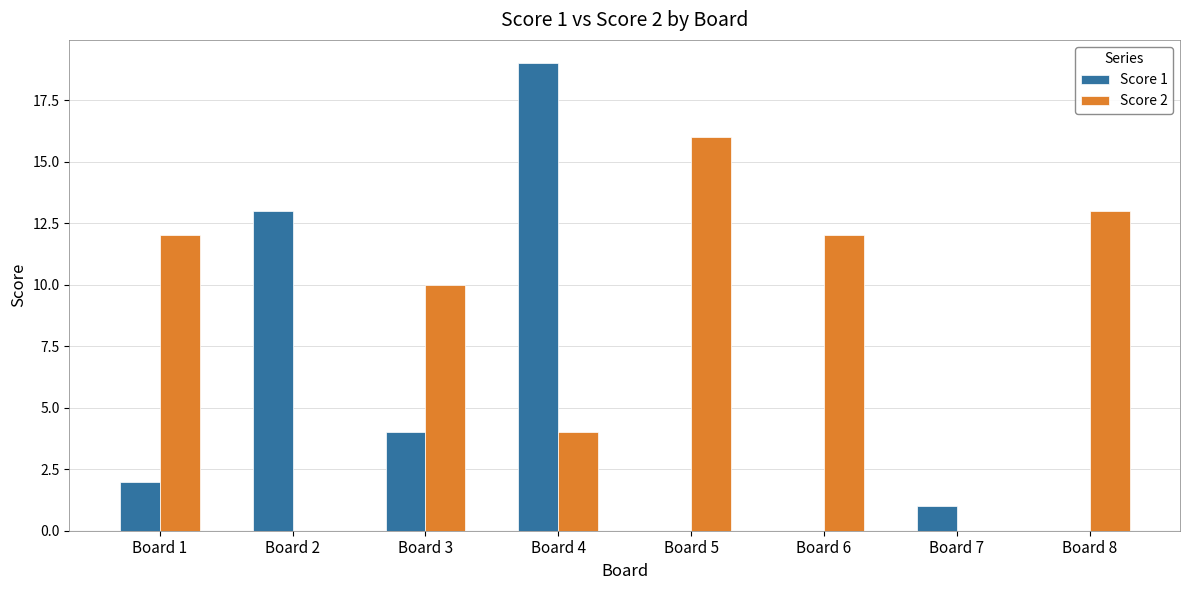

How many series are shown in this chart?

2